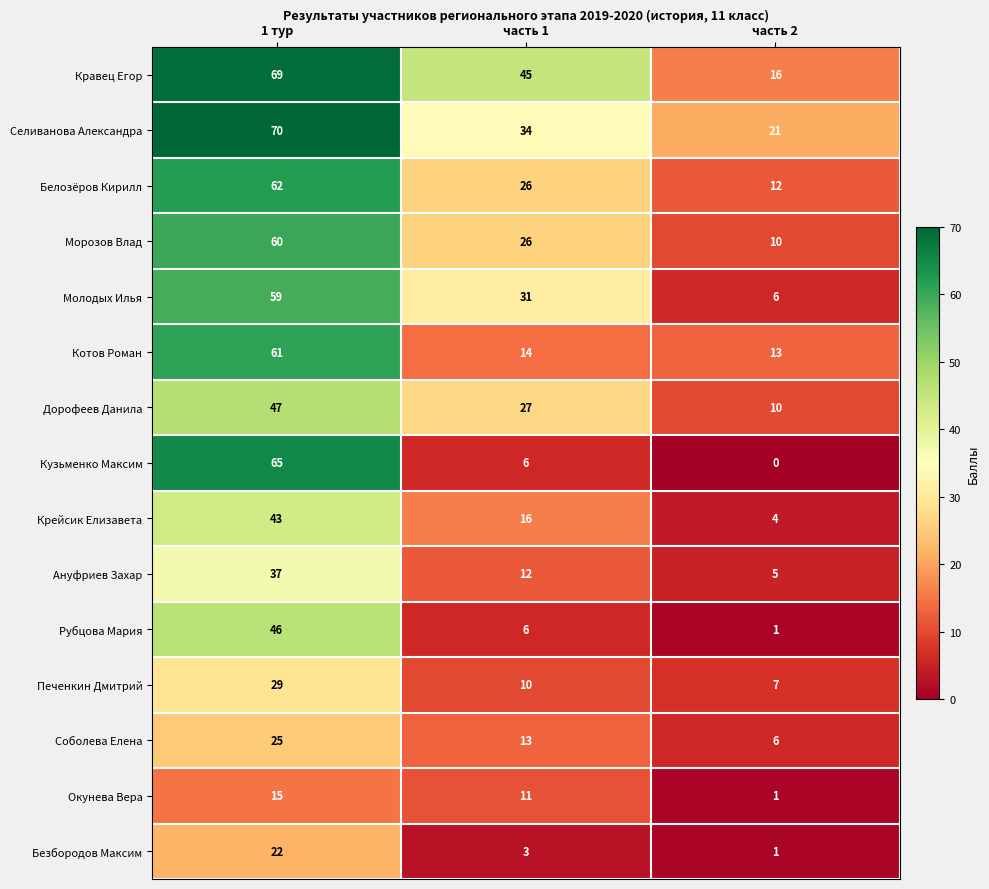

What is the difference between the Рубцова Мария values at часть 1 and 1 тур?

40